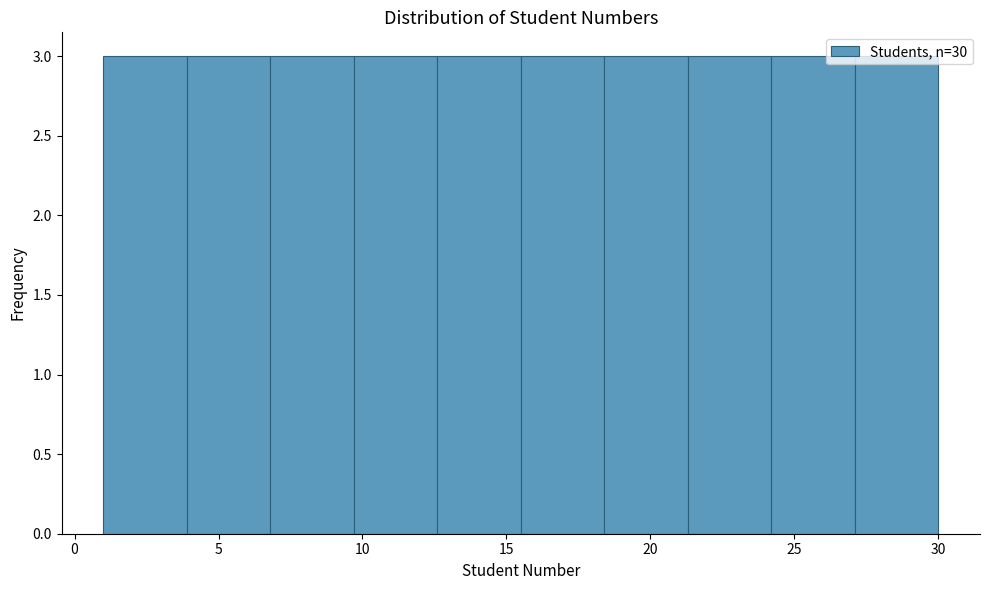

Reading left to right, list every bar in this chart as the range it spans on the x-axis followed by its height. Neither the bar edges nor the heights are printed on the chart, so give them approximately, as read against the axes.

1.0 to 3.9: 3
3.9 to 6.8: 3
6.8 to 9.7: 3
9.7 to 12.6: 3
12.6 to 15.5: 3
15.5 to 18.4: 3
18.4 to 21.3: 3
21.3 to 24.2: 3
24.2 to 27.1: 3
27.1 to 30.0: 3